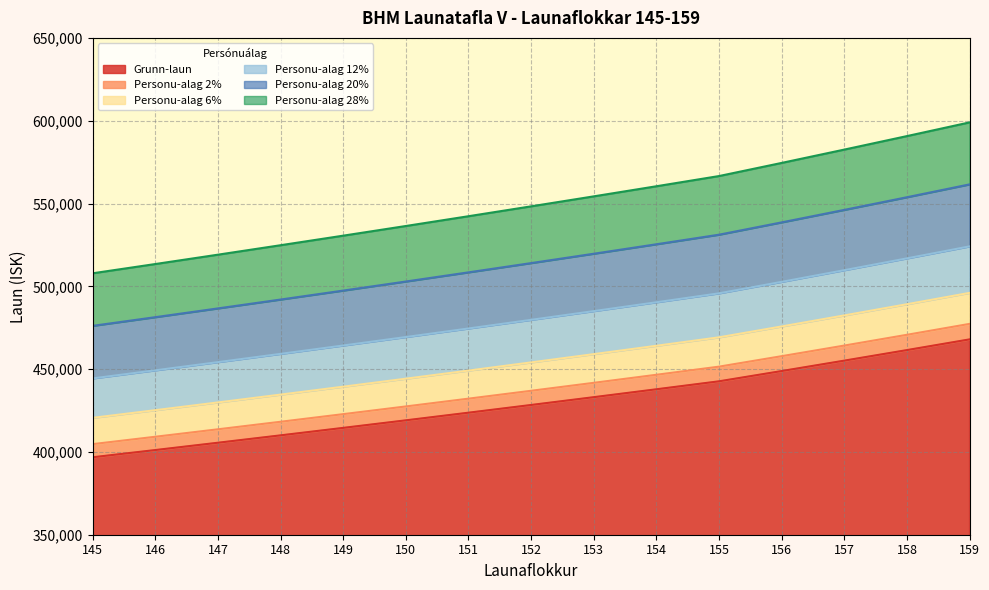

How many distinct data groups are displayed?

6